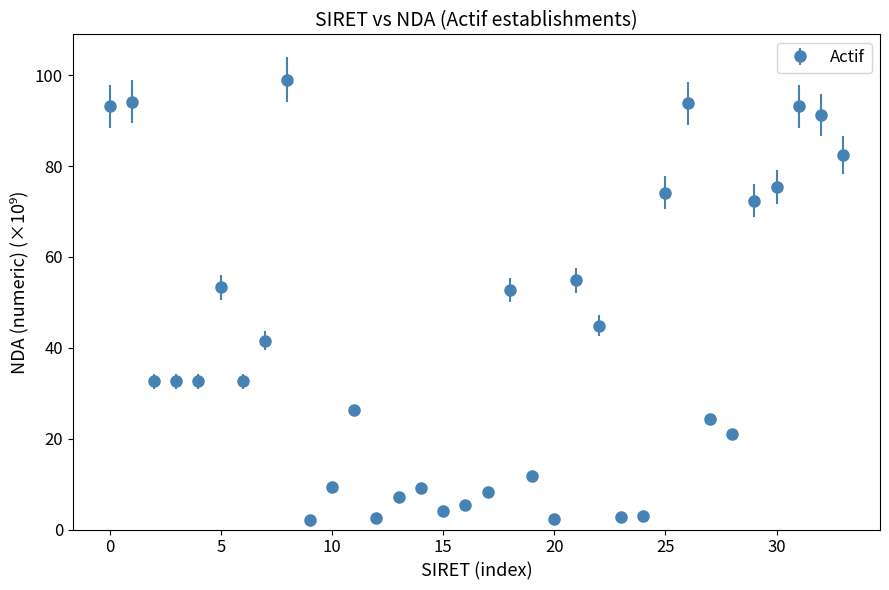

What is the value of the 27th point from the left?

93.8